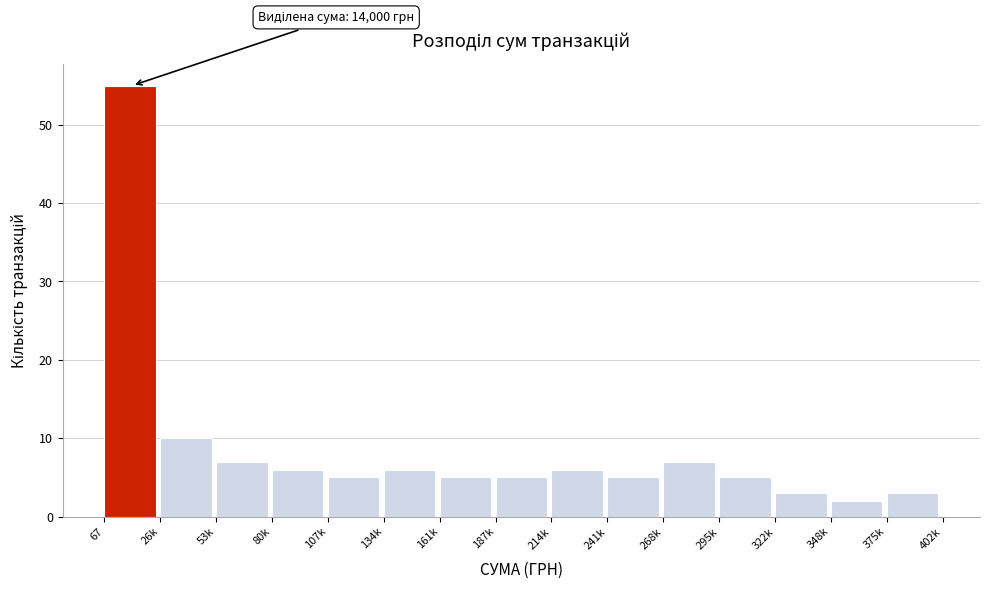

Reading left to right, transcribe all the data shown in this chart.

55	10	7	6	5	6	5	5	6	5	7	5	3	2	3